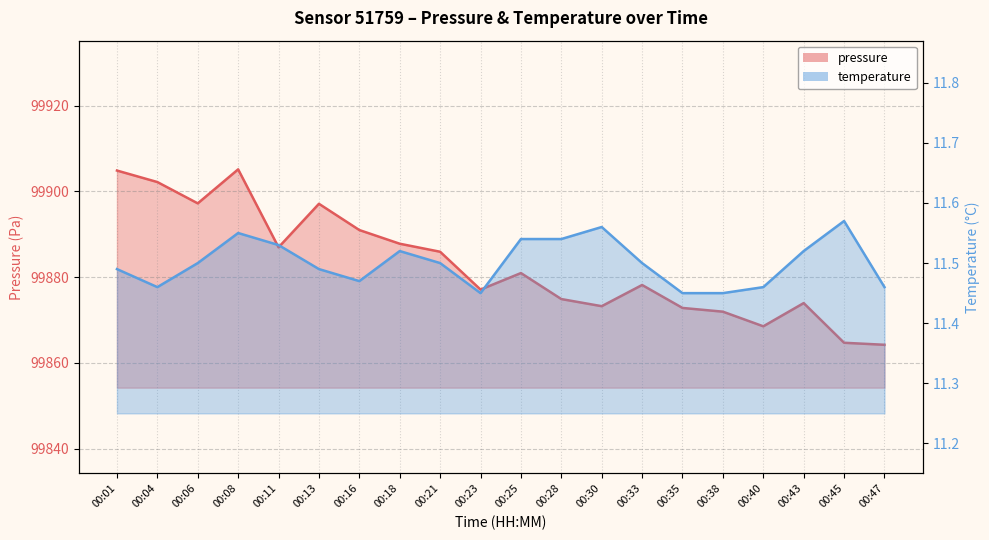

What are all the series names shown in the legend?

pressure, temperature